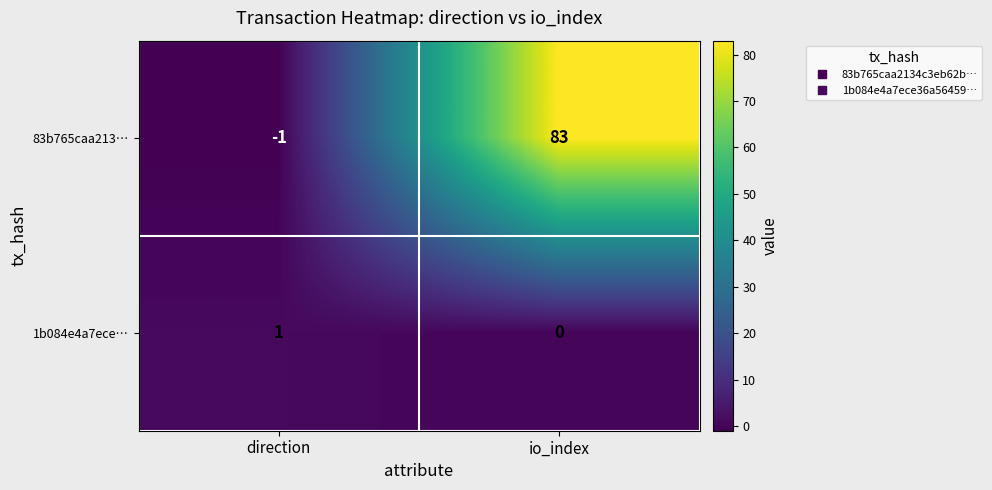

Rank the series at io_index from lowest to highest value.

1b084e4a7ece…, 83b765caa213…